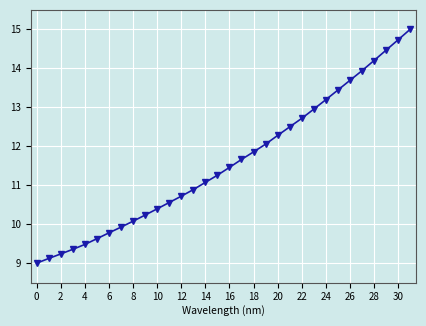

What is the value of the 18th point from the left?

11.7